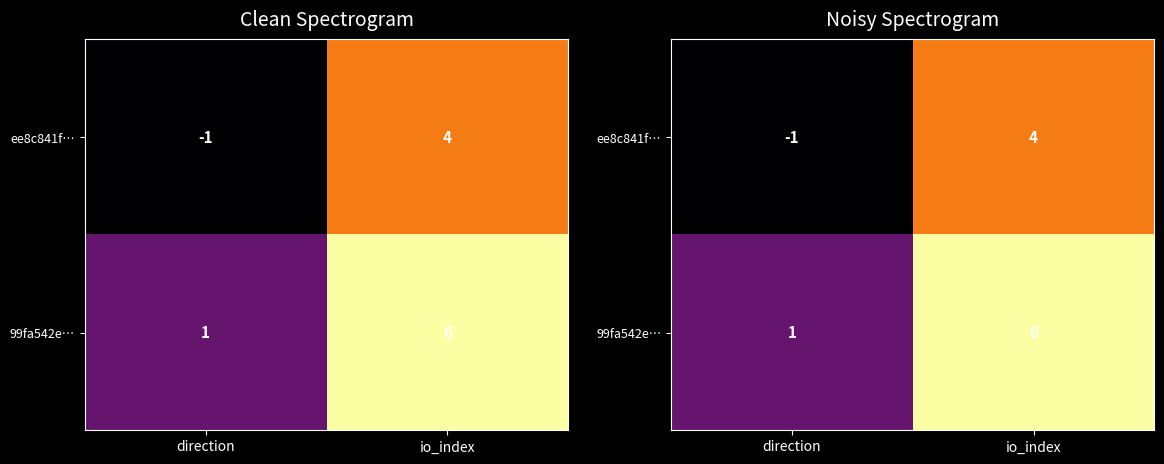

What is the difference between the 99fa542e… values at io_index and direction?

5